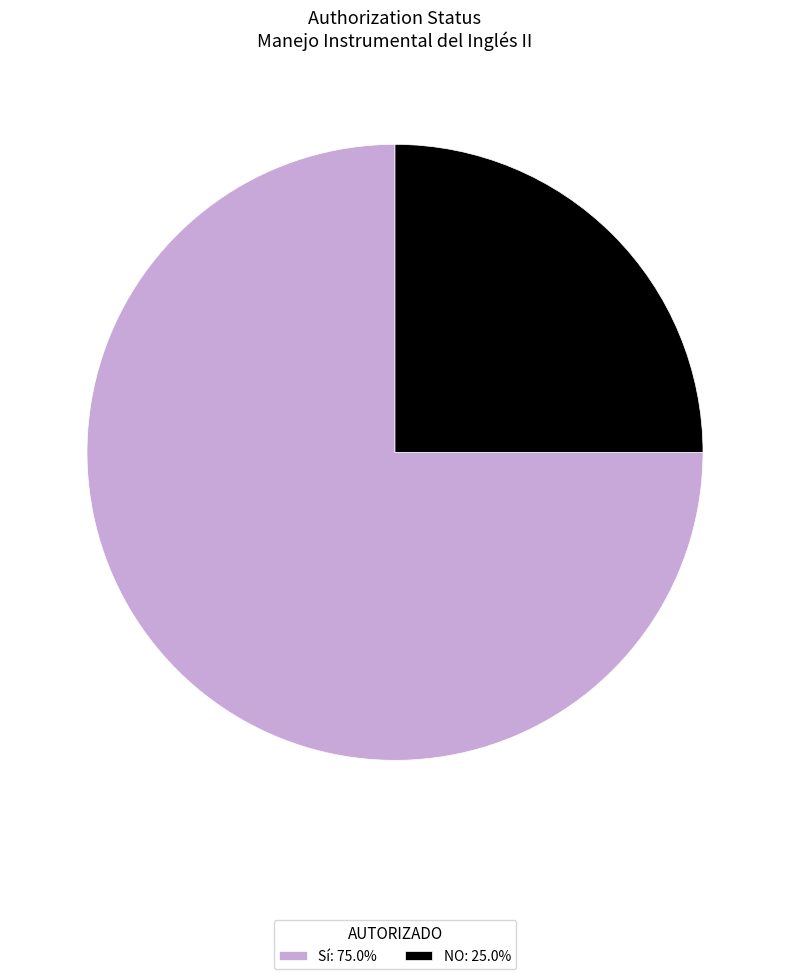

Which category accounts for the majority?

Sí